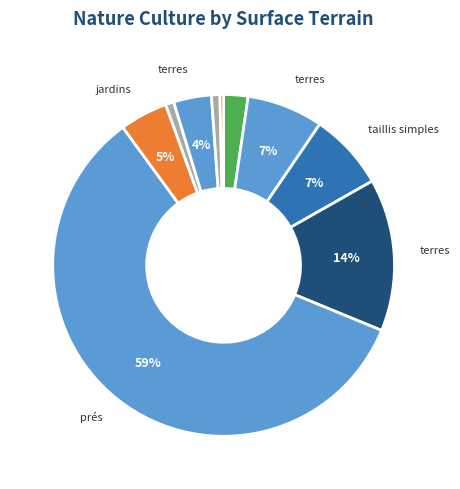

How many segments does this pie chart have?

10